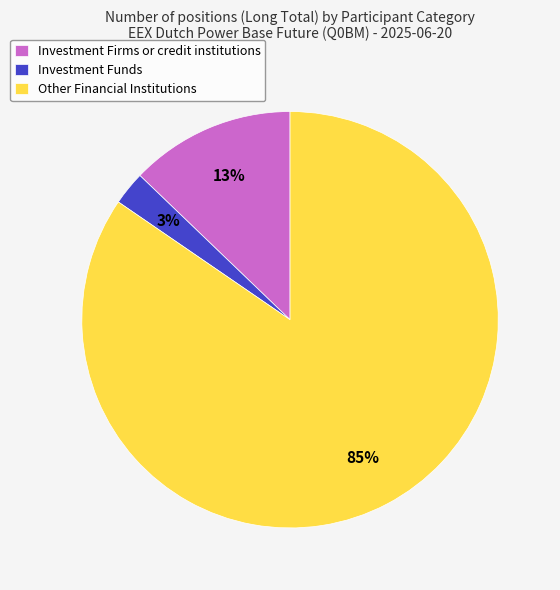

Is Other Financial Institutions the majority of the pie?

Yes